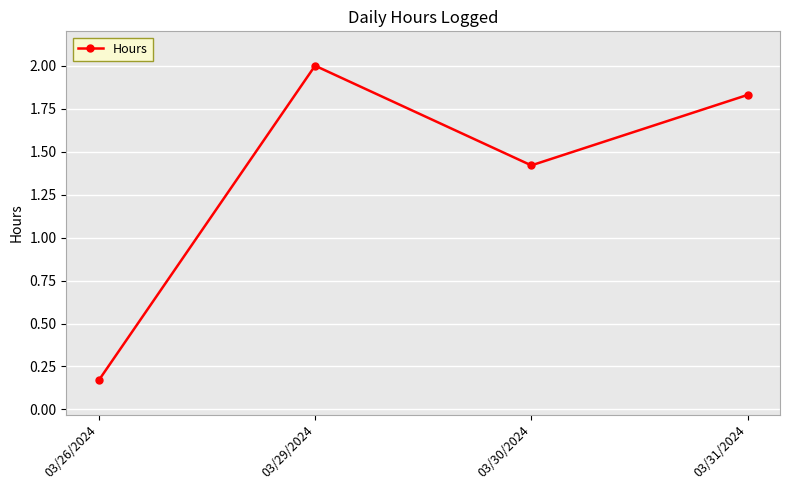

Read the value at 03/29/2024.

2.0